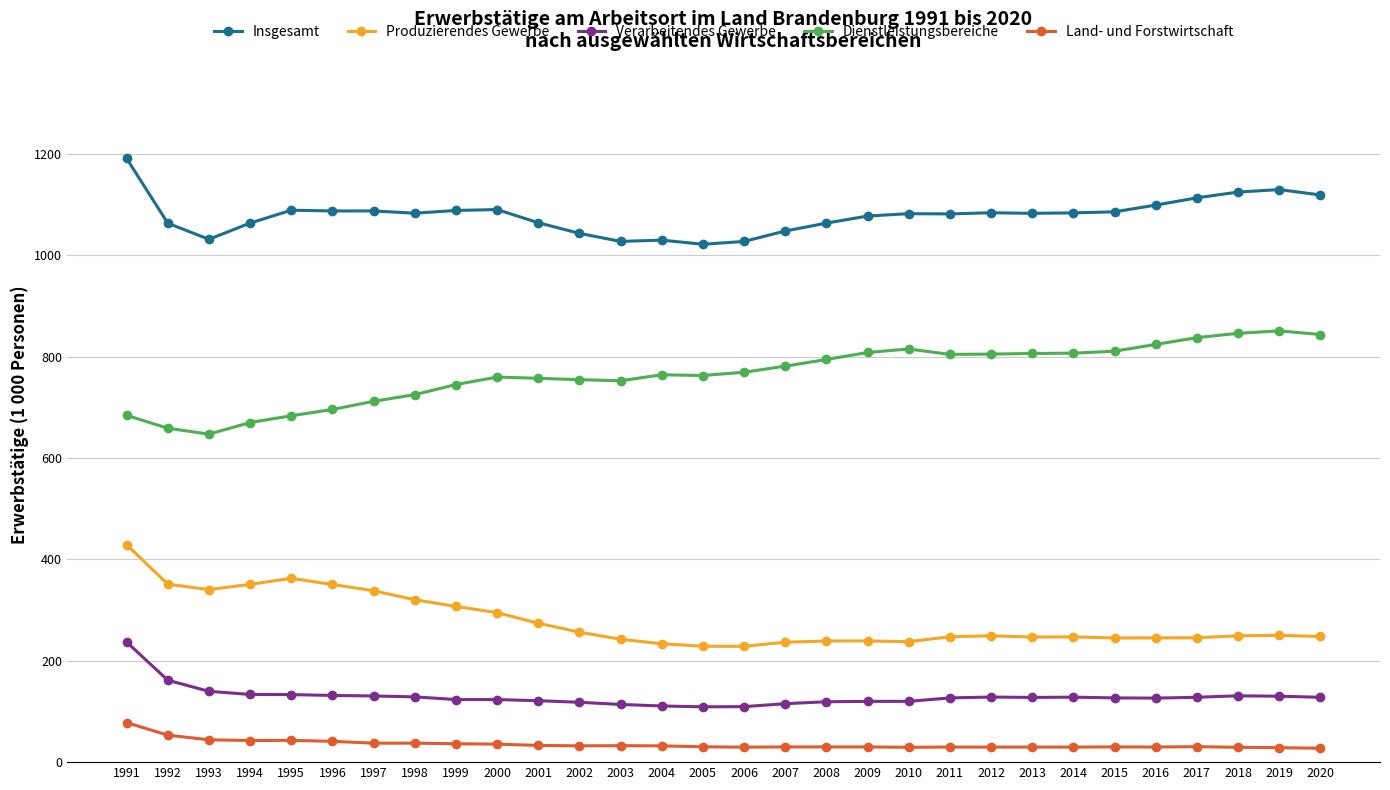

The value of Produzierendes Gewerbe at 2017 is 245.4. True or false?

True